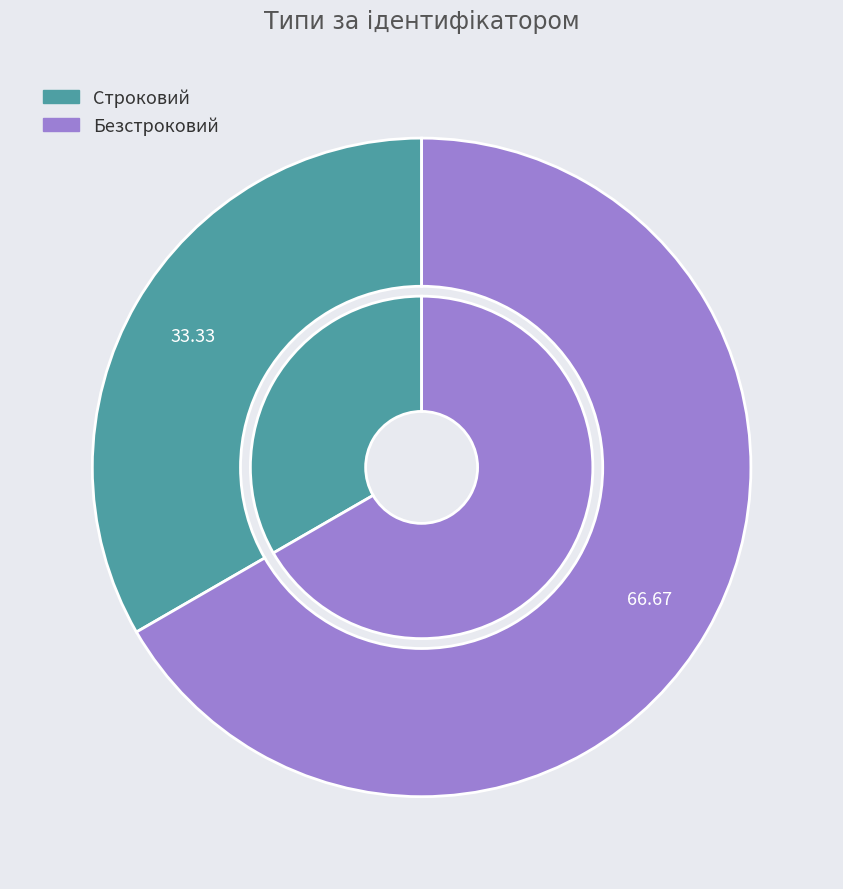

Do Строковий and Безстроковий together represent more than half of the pie?

Yes